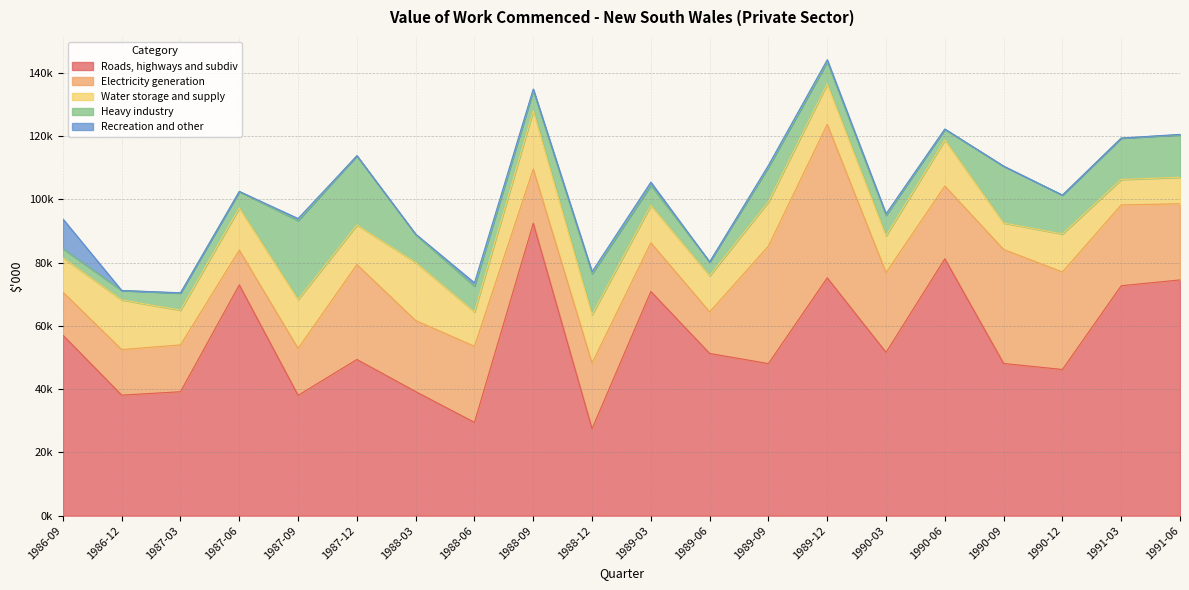

True or false: Roads, highways and subdiv and Heavy industry cross at least once.

False